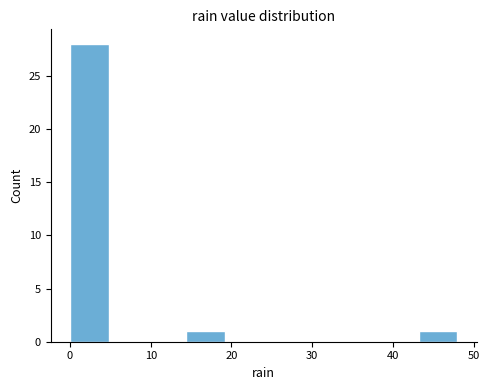

Reading left to right, list every bar in this chart as the range it spans on the x-axis followed by its height. Neither the bar edges nor the heights are printed on the chart, so give them approximately, as read against the axes.

0.0 to 4.8: 28
4.8 to 9.6: 0
9.6 to 14.4: 0
14.4 to 19.2: 1
19.2 to 24.0: 0
24.0 to 28.8: 0
28.8 to 33.6: 0
33.6 to 38.4: 0
38.4 to 43.2: 0
43.2 to 48.0: 1